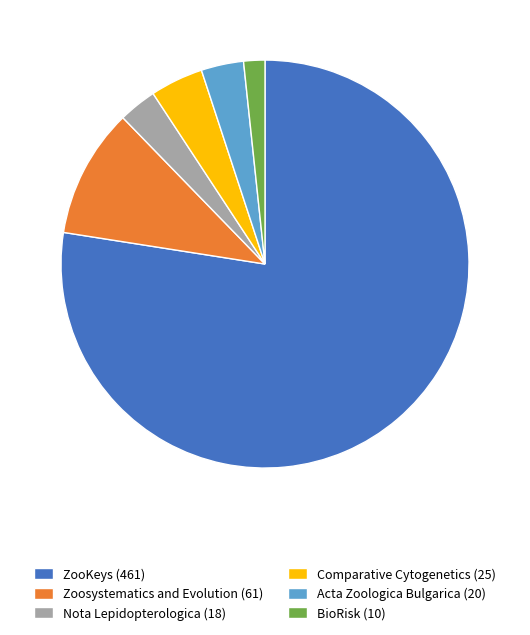

Combined, do ZooKeys and Zoosystematics and Evolution account for over 50%?

Yes